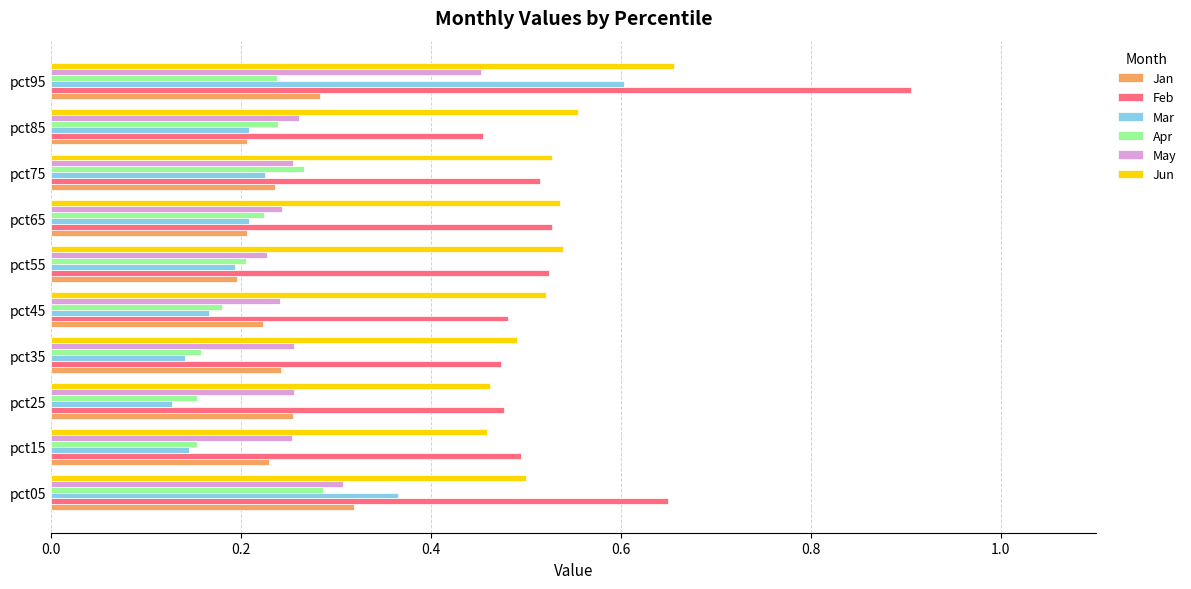

What is the greatest value displayed?

0.9